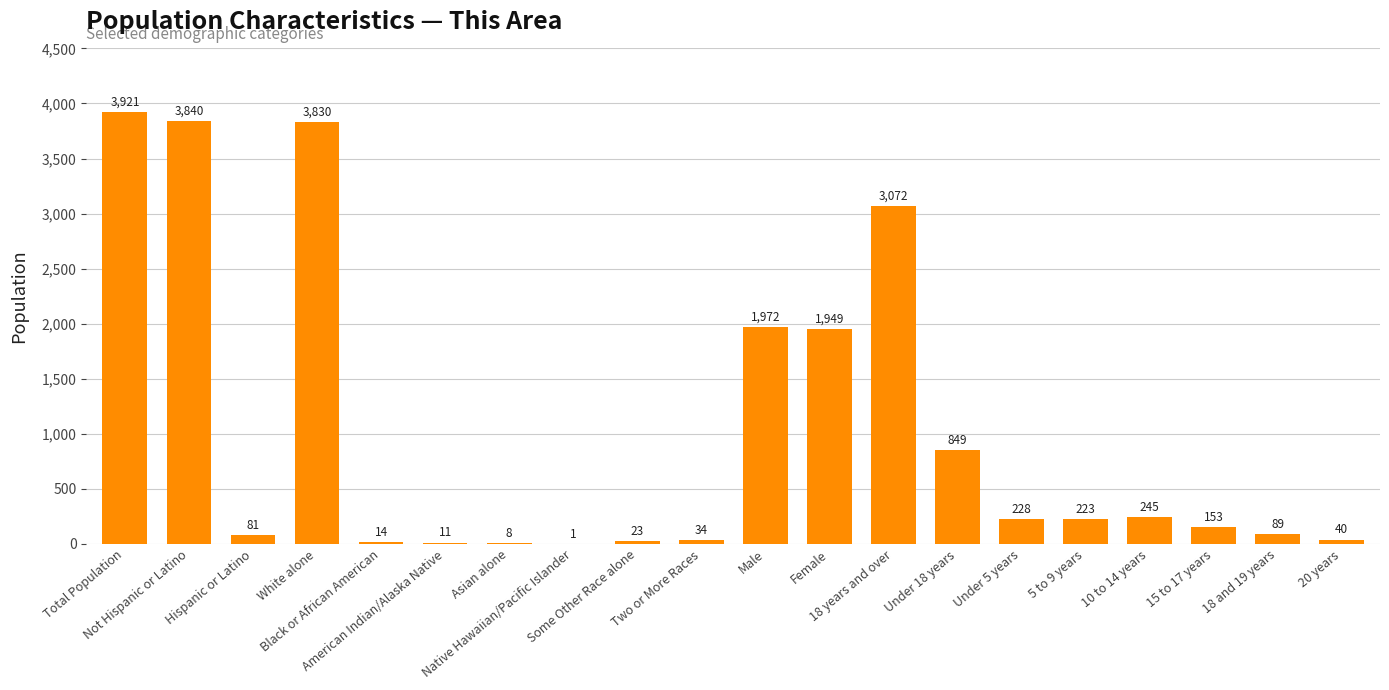

What is the sum of all values?

20583